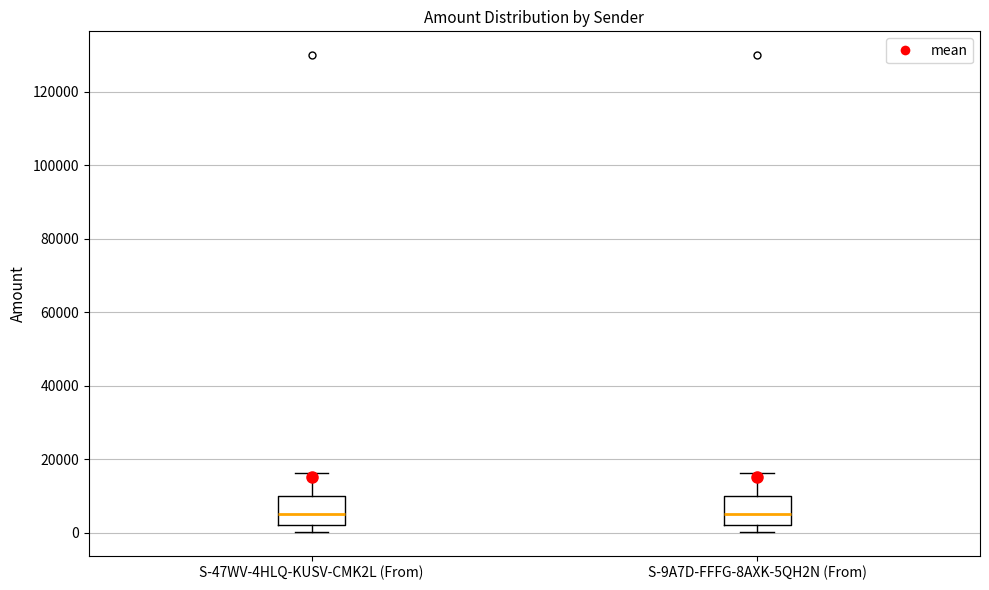

Reading left to right, transcribe this box plot: for each box, give where its median line is, the range the box spans, and where its two whiskers end, as read against the y-axis. The values are not printed on the chart, so give them approximately, as read against the axis.

S-47WV-4HLQ-KUSV-CMK2L (From): median 6000, box 2000 to 10000, whiskers 0 to 16000
S-9A7D-FFFG-8AXK-5QH2N (From): median 6000, box 2000 to 10000, whiskers 0 to 16000